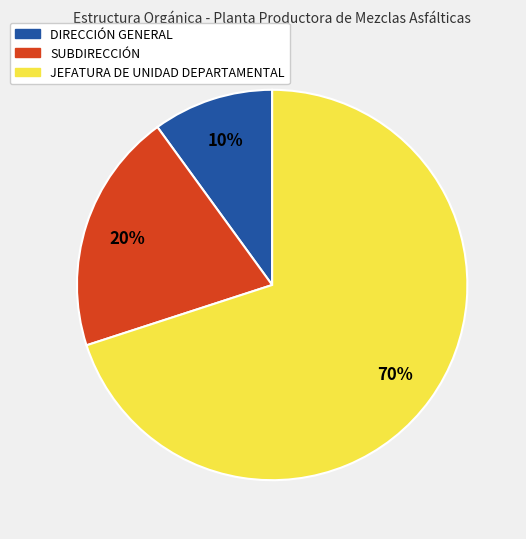

Rank the categories by value from highest to lowest.

JEFATURA DE UNIDAD DEPARTAMENTAL, SUBDIRECCIÓN, DIRECCIÓN GENERAL